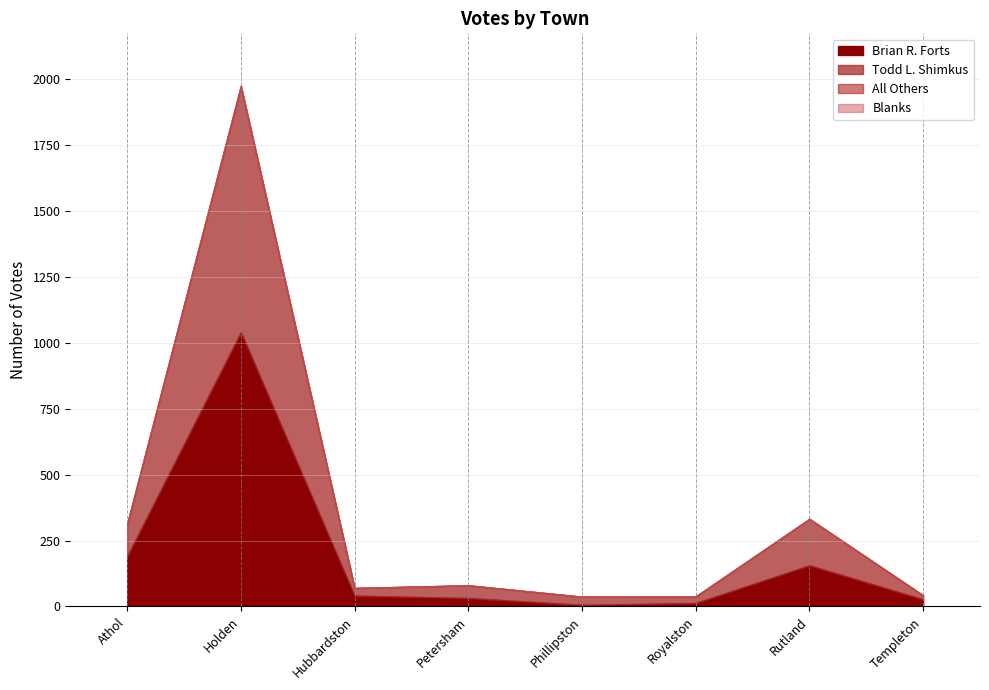

True or false: Todd L. Shimkus and Blanks cross at least once.

False